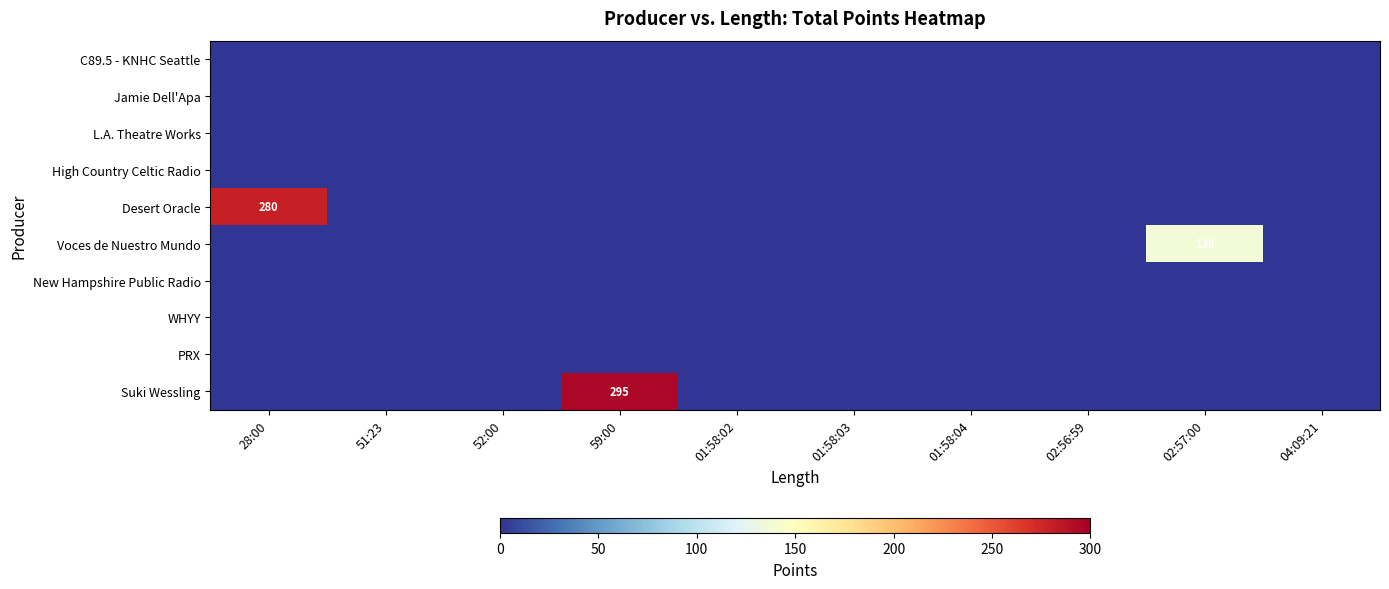

Is it true that Voces de Nuestro Mundo equals 138 at 02:57:00?

True